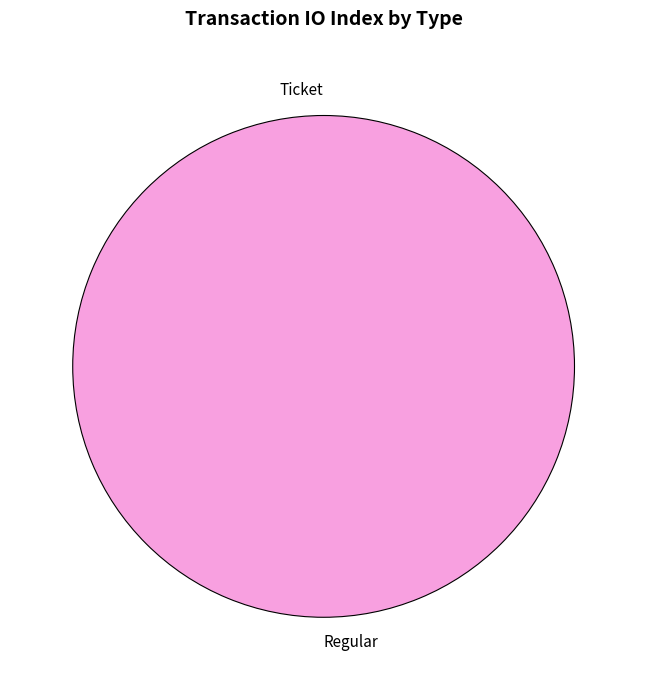

How many segments does this pie chart have?

2